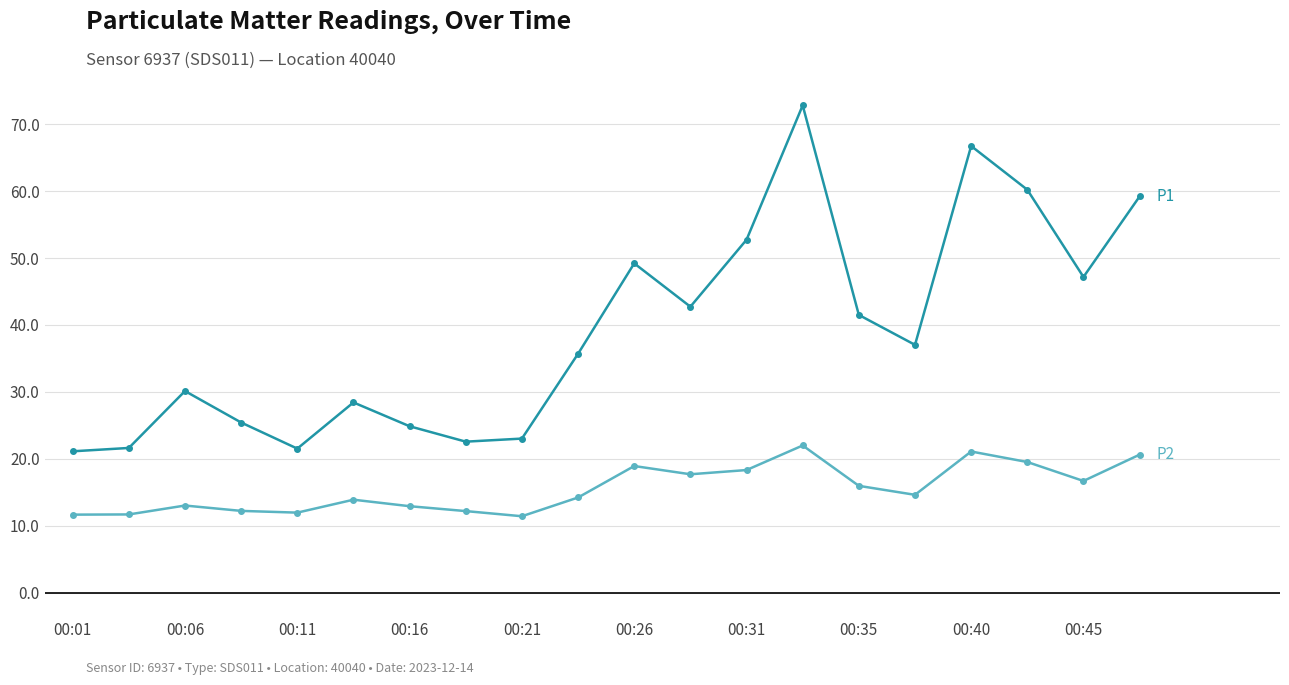

What is the minimum value shown in the chart?

11.4